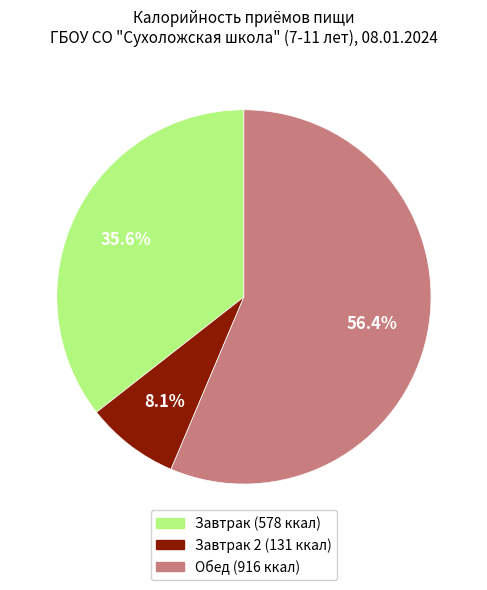

Is there any slice that represents more than half of the pie?

Yes